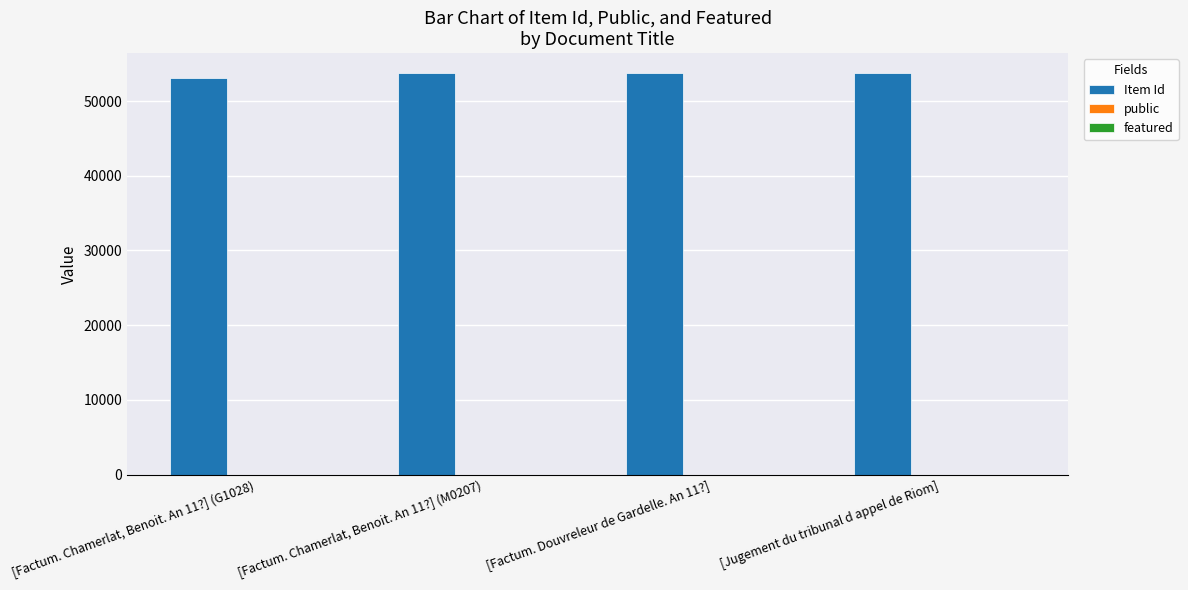

The value of Item Id at [Factum. Douvreleur de Gardelle. An 11?] is 87241. True or false?

False